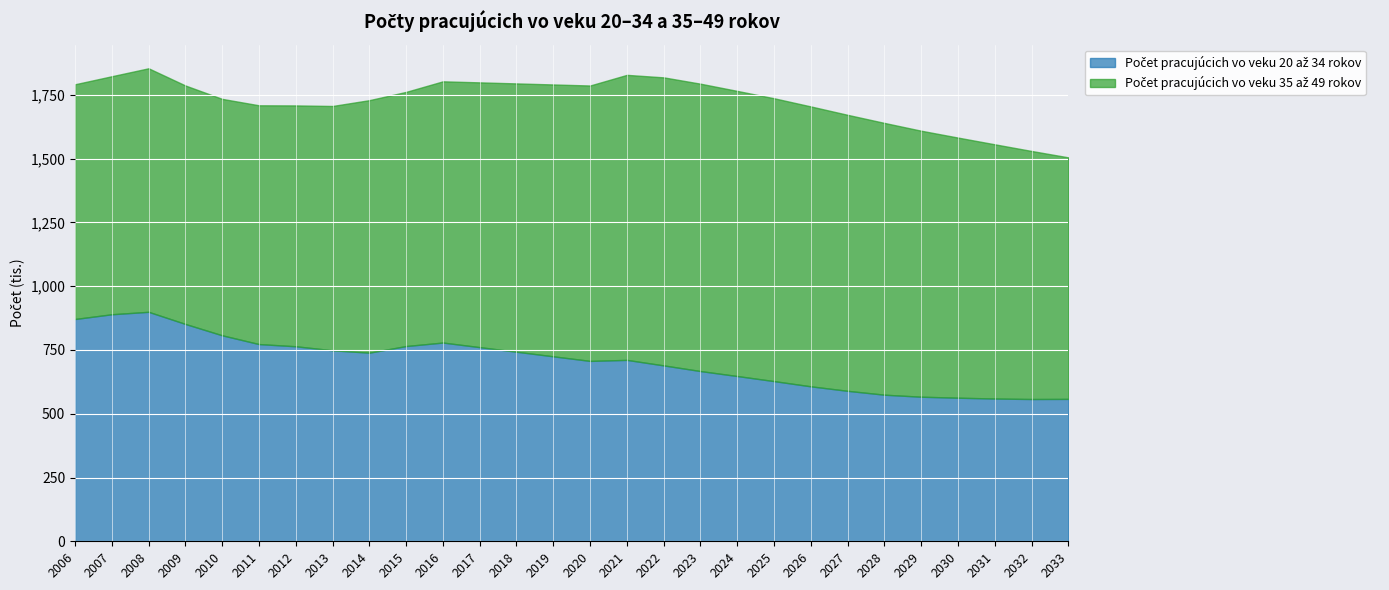

True or false: Počet pracujúcich vo veku 35 až 49 rokov and Počet pracujúcich vo veku 20 až 34 rokov intersect in this chart.

False